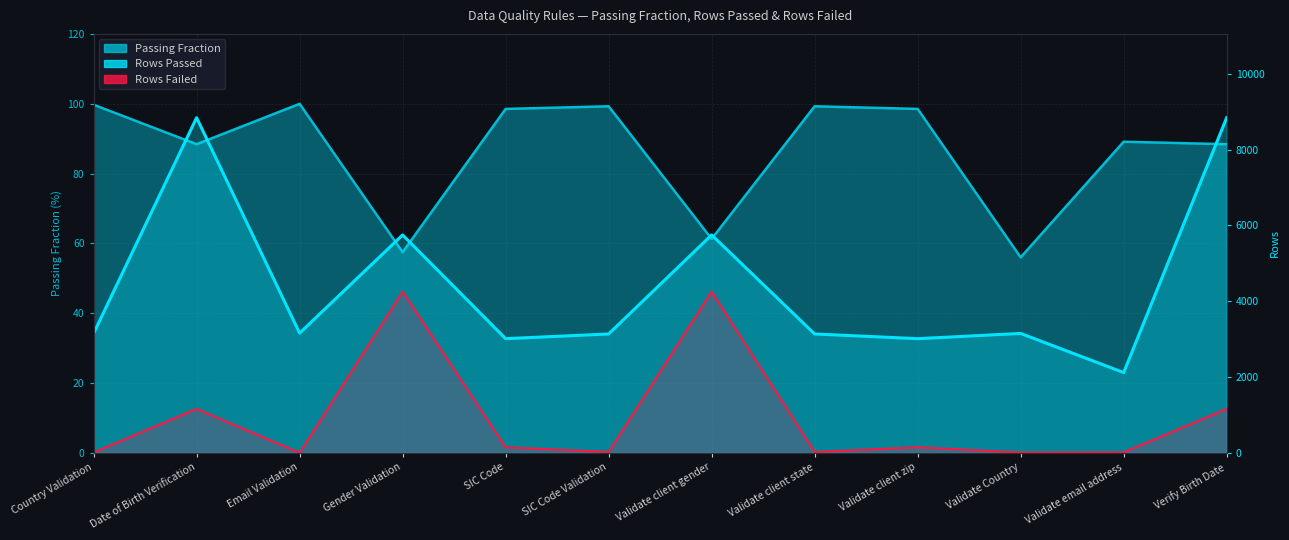

What is the label of the 3rd point from the right?

Validate Country